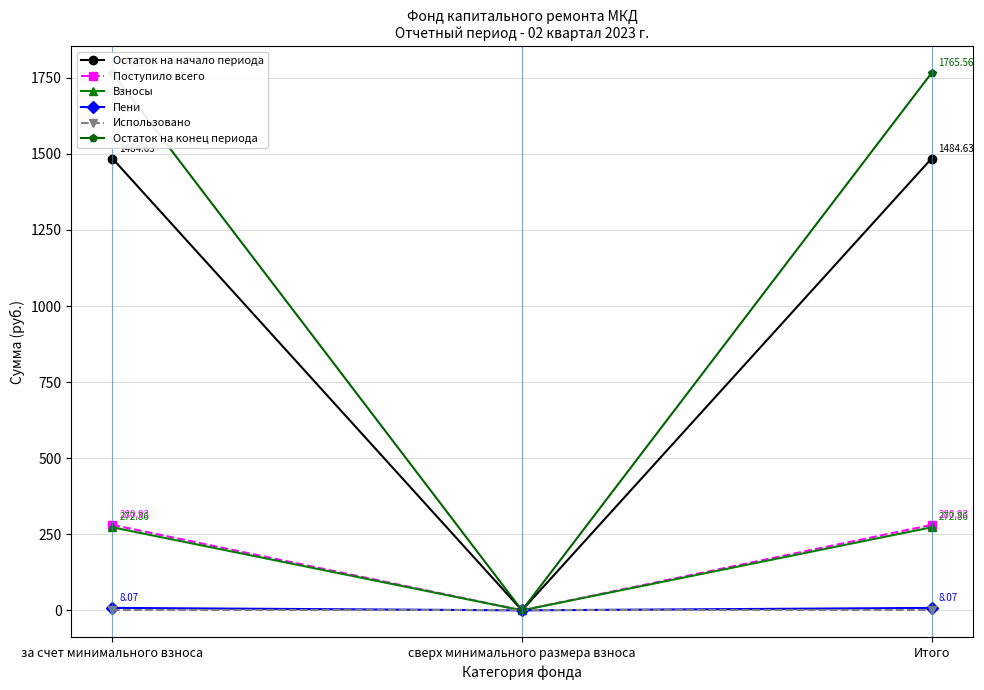

The value of Остаток на конец периода at за счет минимального взноса is 1765.6. True or false?

True